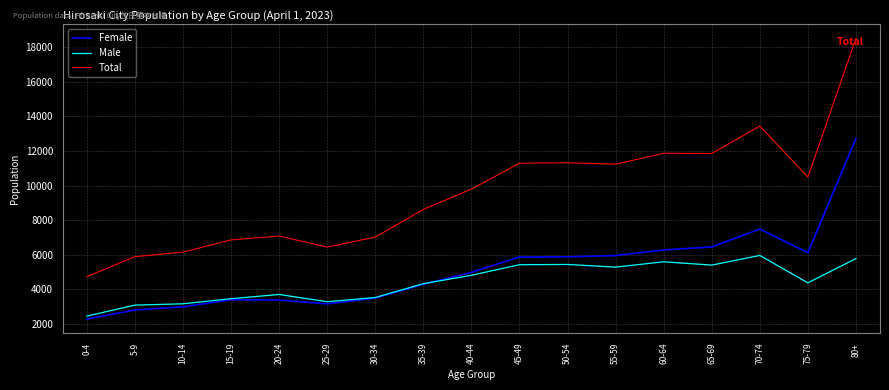

Read the Total value at 0-4, to the nearest 100.

4700